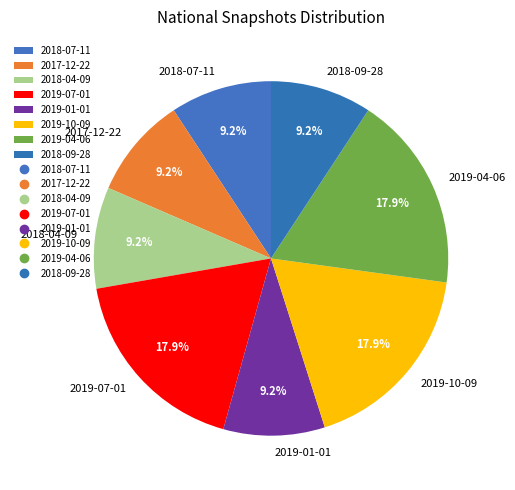

Is the sum of 2019-07-01 and 2019-01-01 greater than half?

No